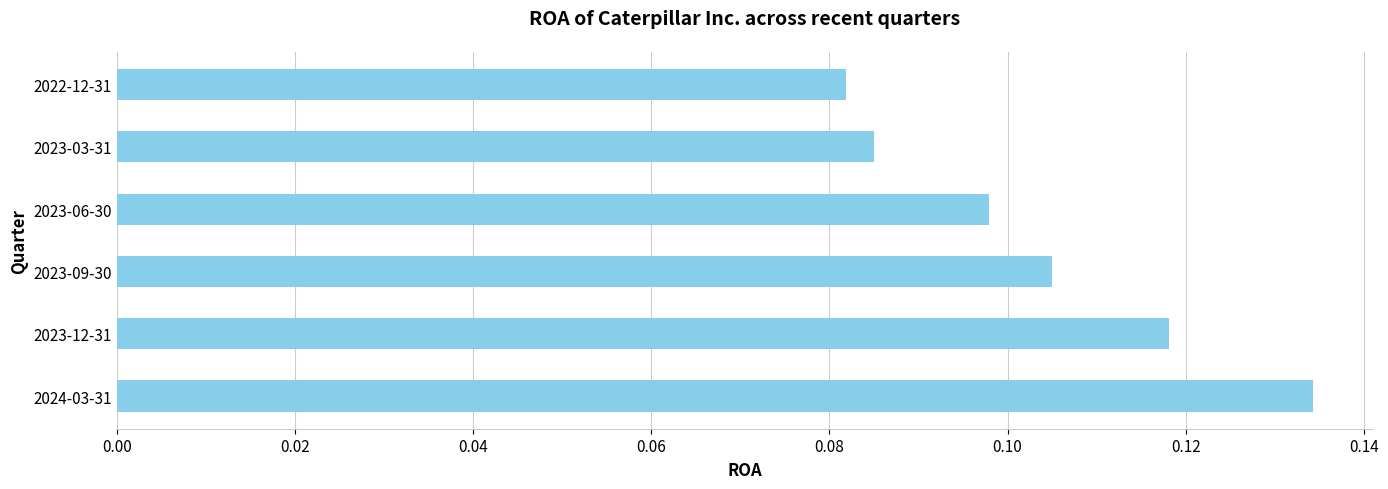

Does the chart contain stacked bars?

No